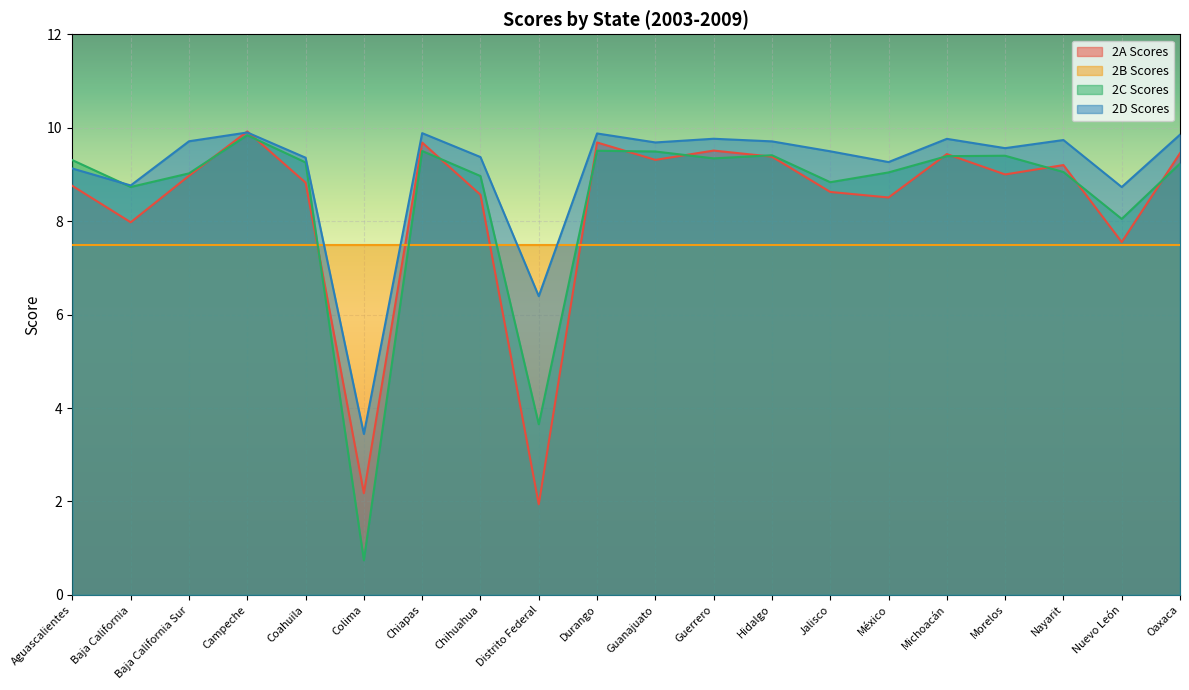

Which series ends up on top after the final intersection of 2D Scores and 2A Scores?

2D Scores